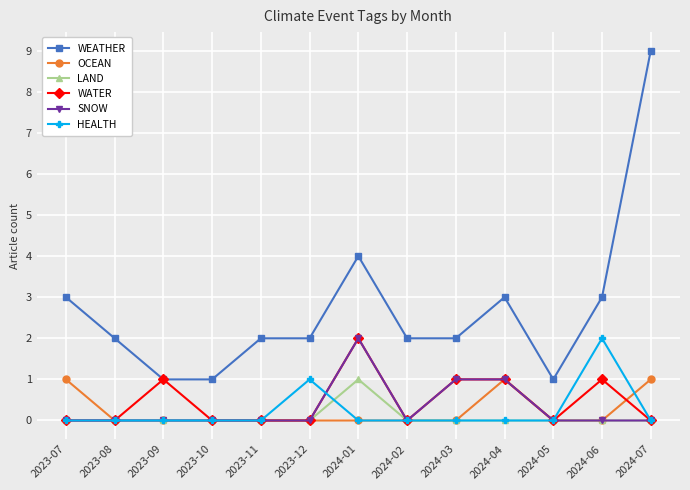

What is the sum of all WATER values?

6